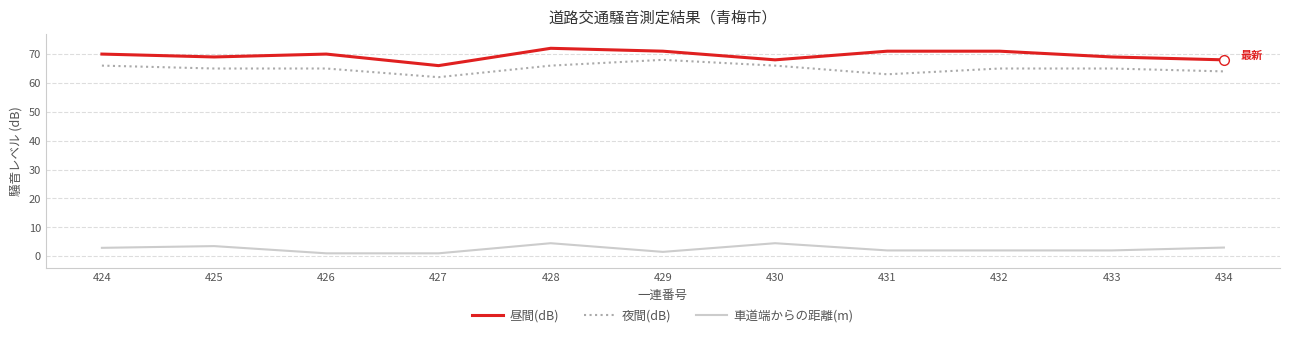

True or false: 昼間(dB) has a value of 70.0 at 426.

True